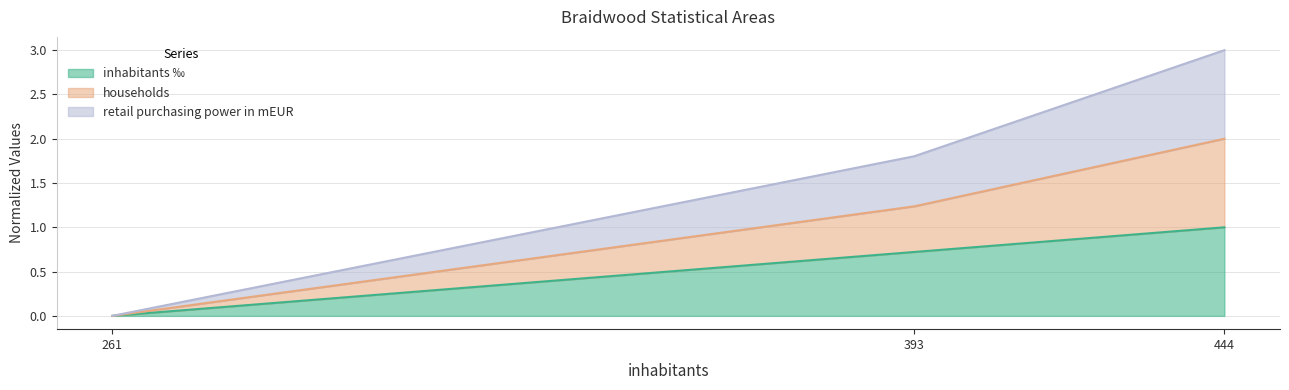

Rank the categories by inhabitants ‰ value from lowest to highest.

261, 393, 444